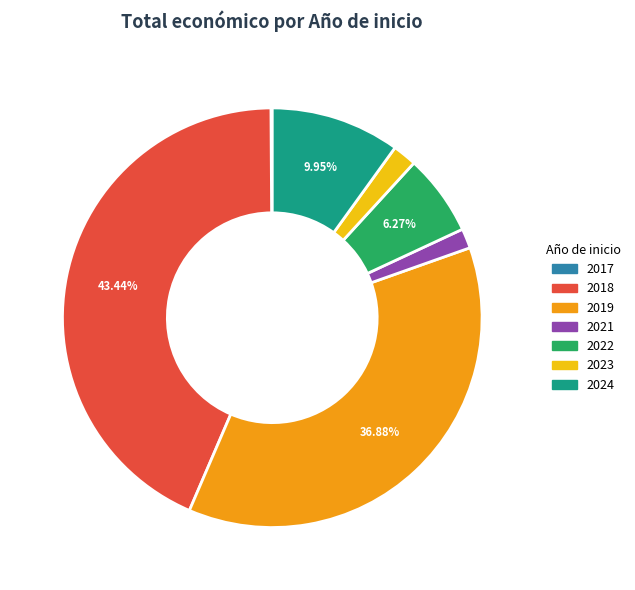

Is there a majority slice in this chart?

No